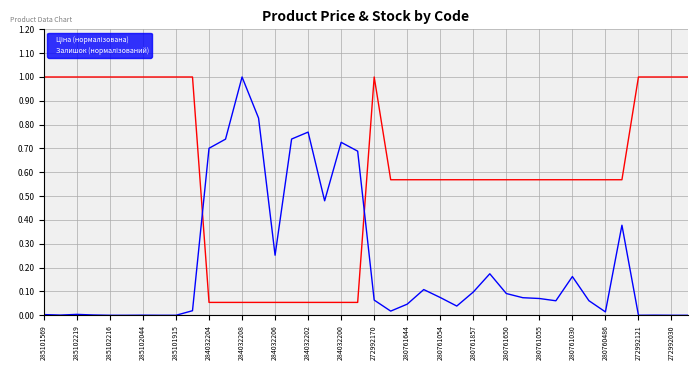

What is the greatest value displayed?

1.0